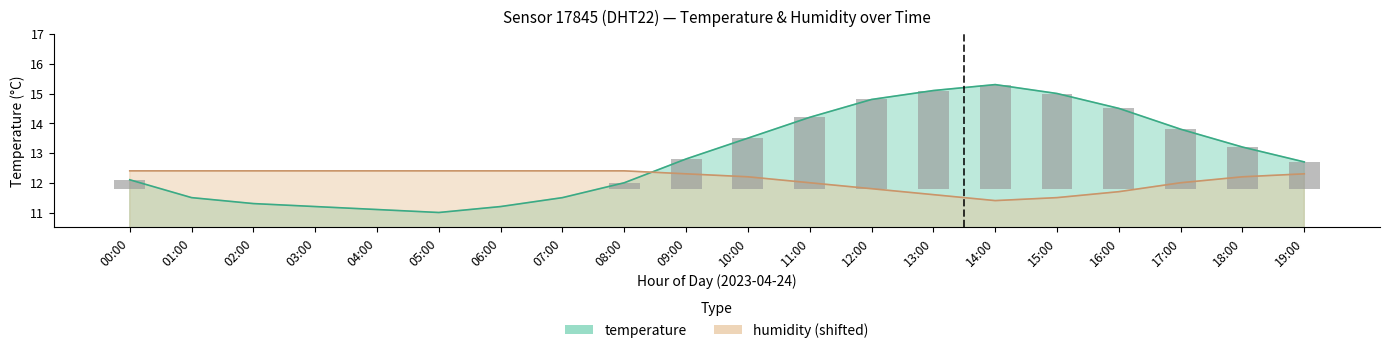

Read the temperature value at 14:00.

15.3